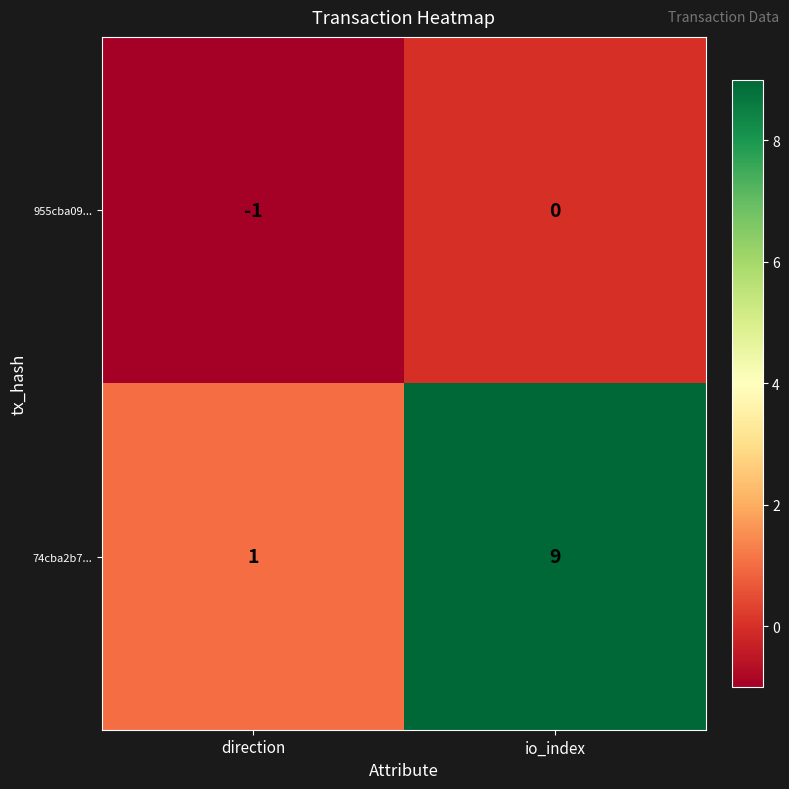

Which series has the largest total across all categories?

74cba2b7...